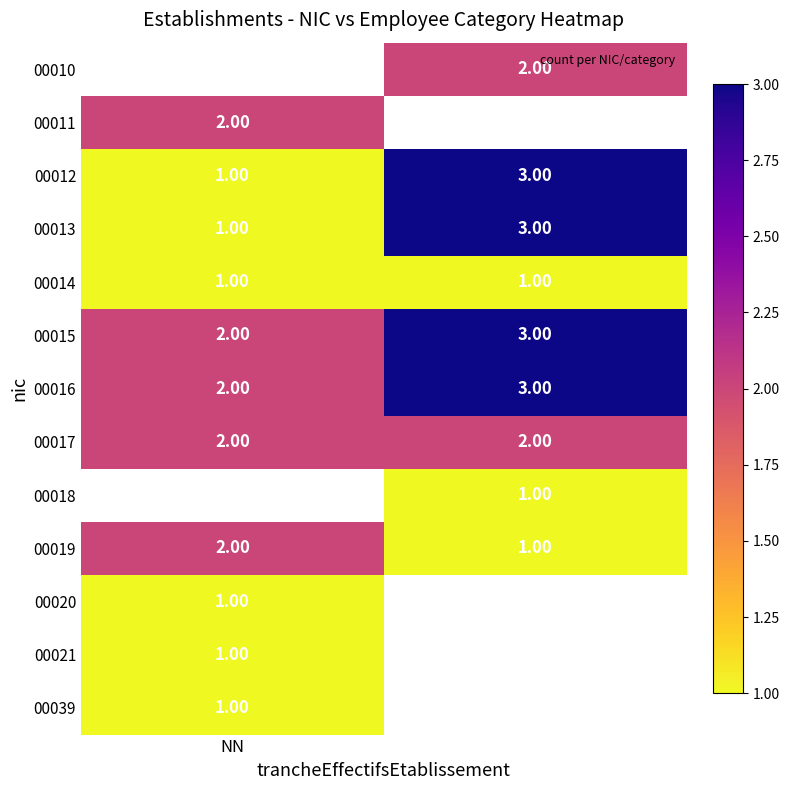

Which category has the lowest value in the 00016 series?

NN